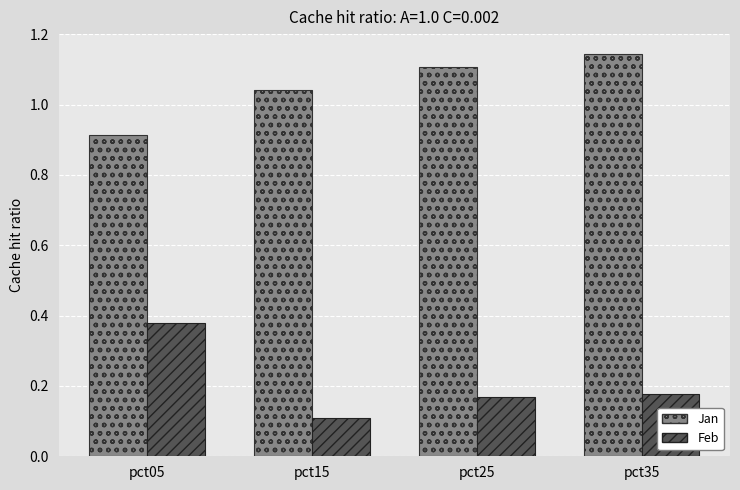

Which series changed the most between pct25 and pct35?

Jan